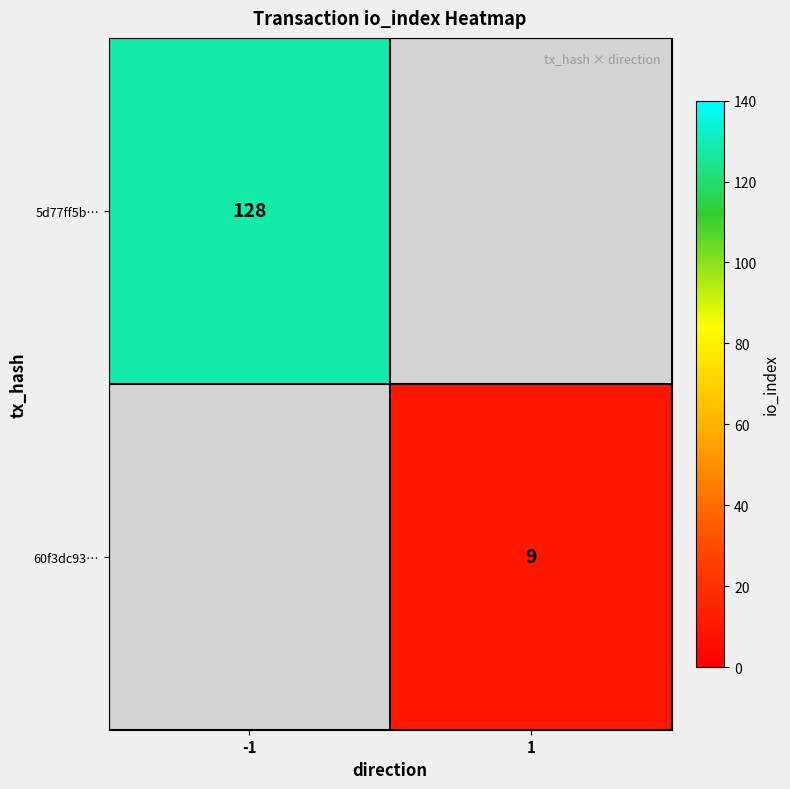

What is the minimum value shown in the chart?

9.0